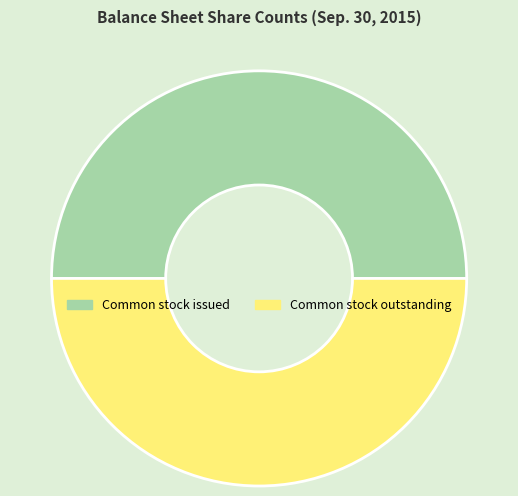

How many slices are in this pie chart?

2